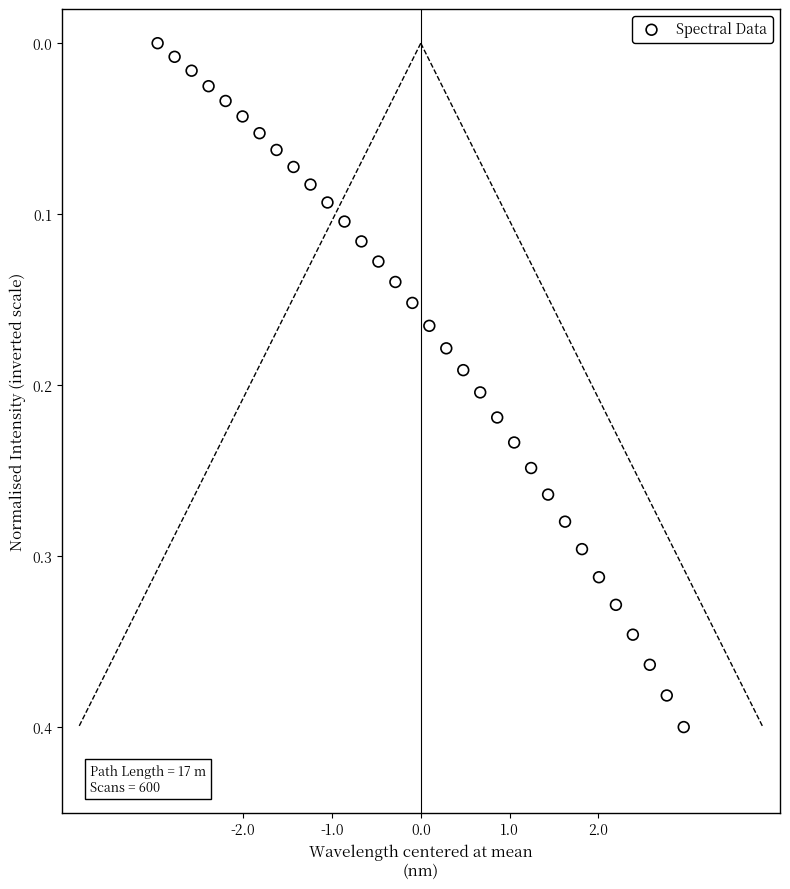

What is the range of X values (max minus min)?

5.9